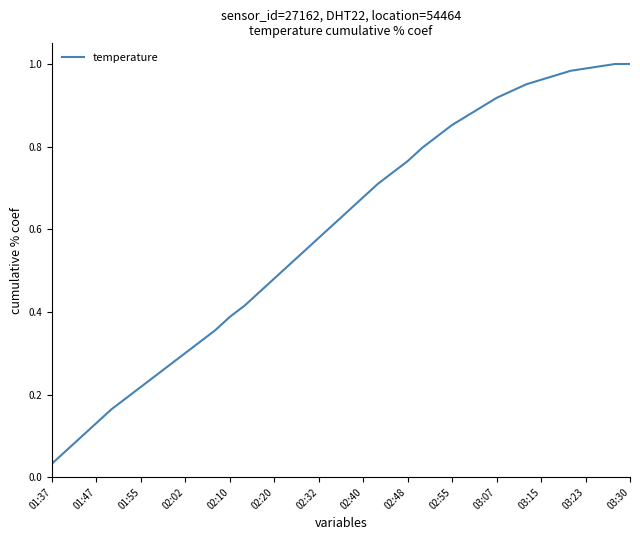

What is the greatest value displayed?

1.0